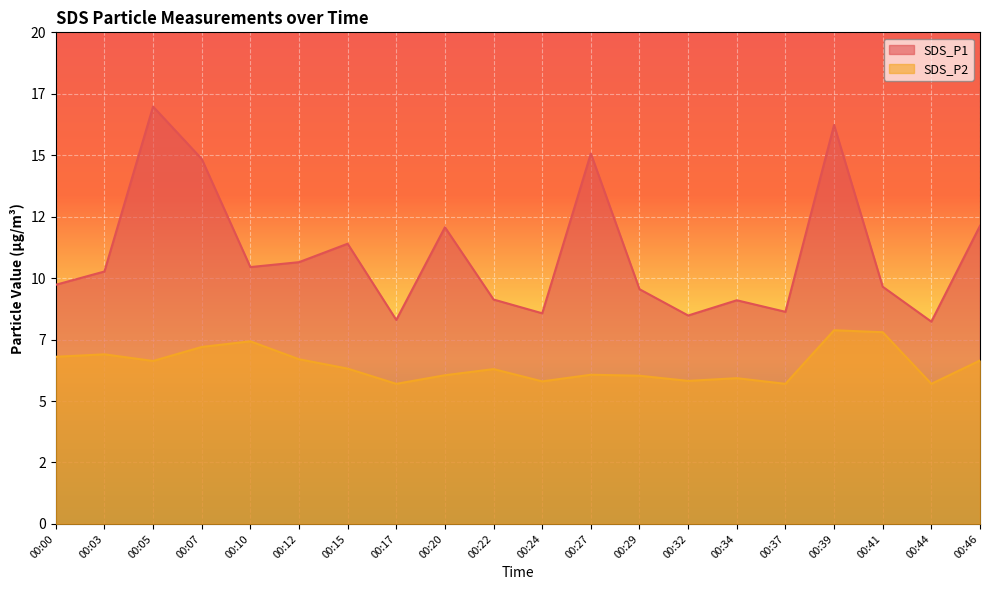

Which series has the widest spread of values?

SDS_P1